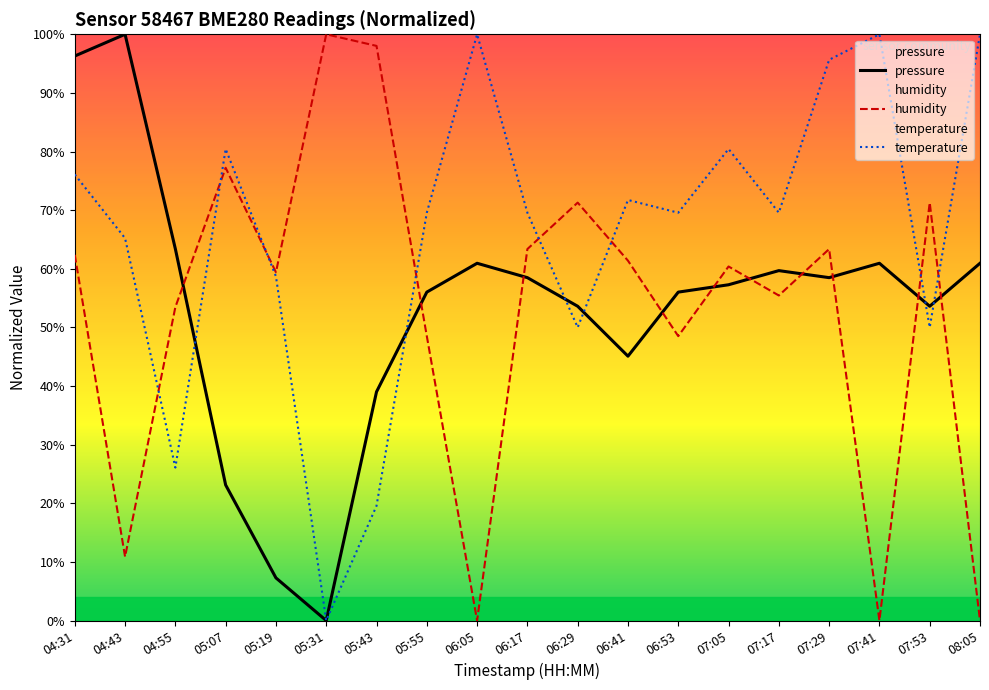

What is the maximum value shown in the chart?

100.0